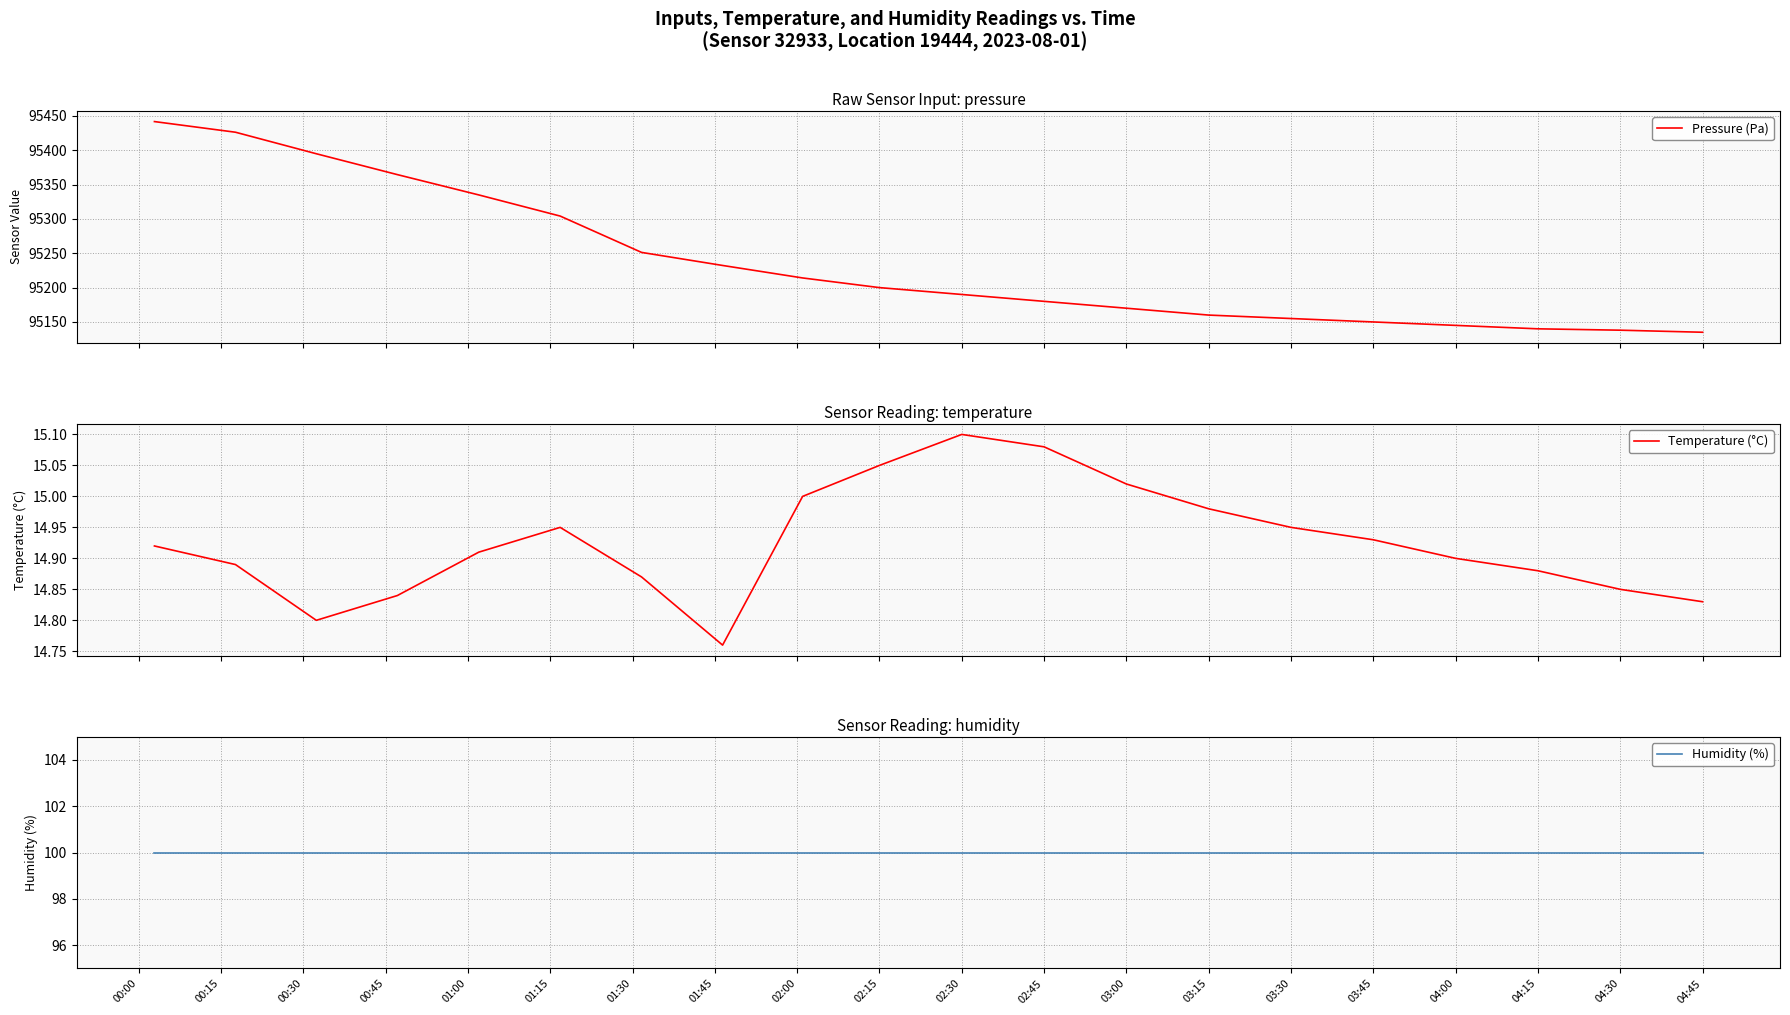

At which category is the sum across all series the highest?

00:00